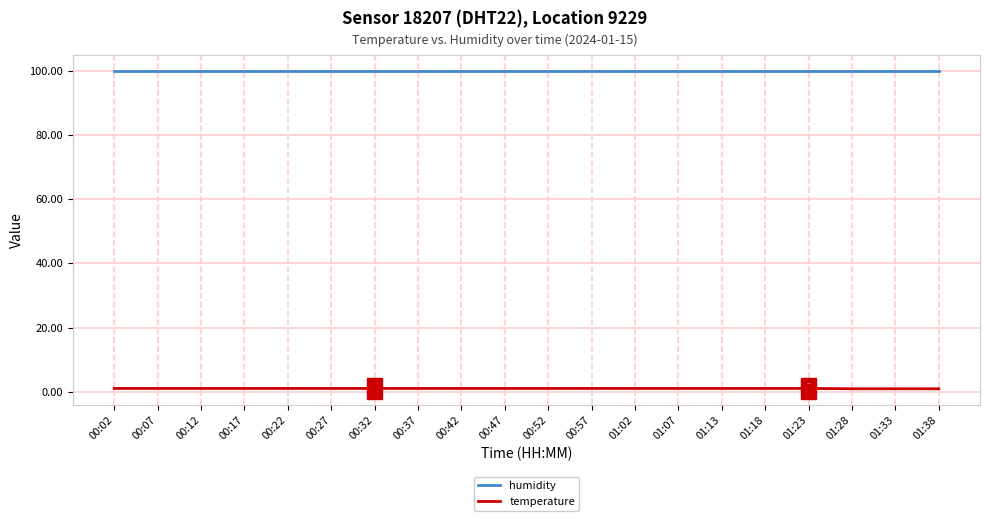

True or false: humidity and temperature cross at least once.

False